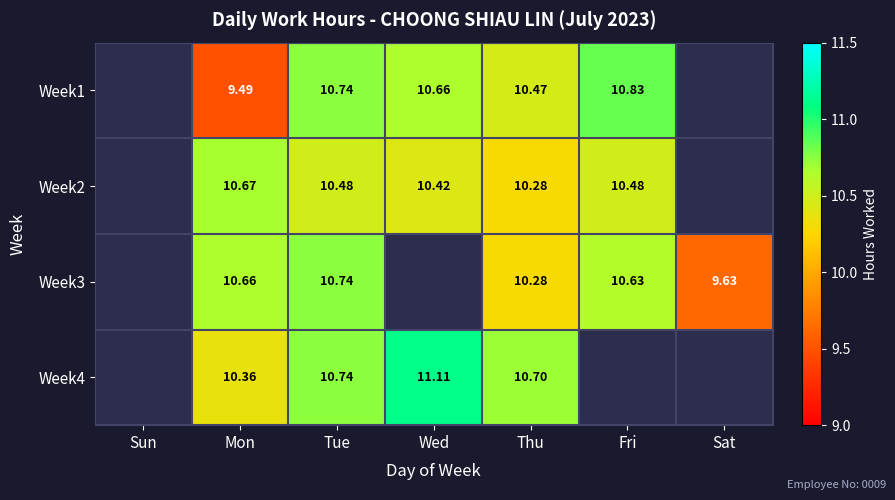

Is the value of Week2 at Fri greater than the value of Week3 at Fri?

No